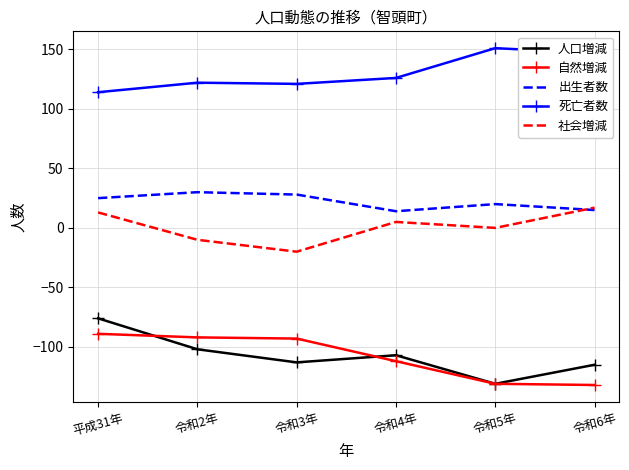

List the series in order of their peak value, highest first.

死亡者数, 出生者数, 社会増減, 人口増減, 自然増減